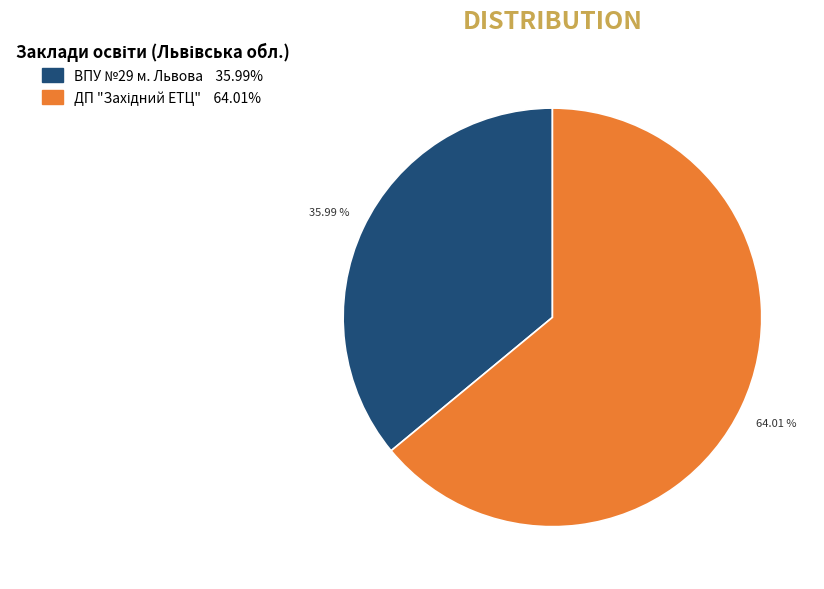

Does any single category account for the majority?

Yes